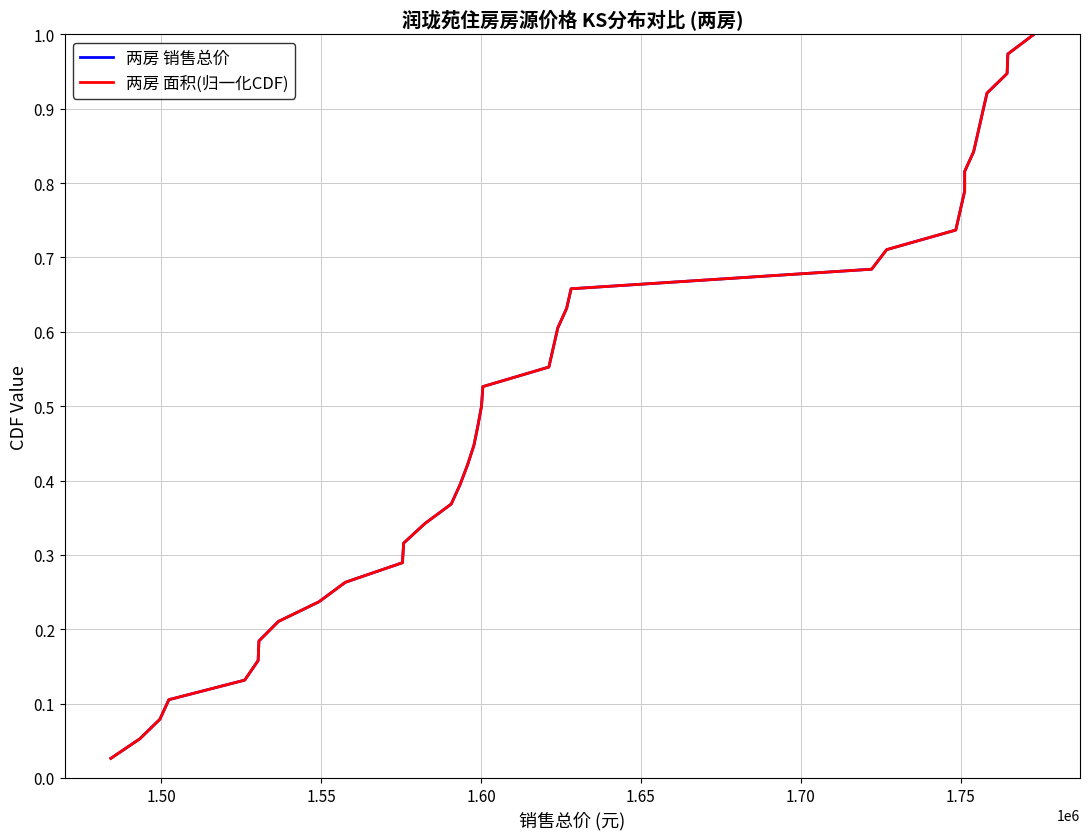

True or false: 两房 销售总价 and 两房 面积(归一化CDF) intersect in this chart.

False